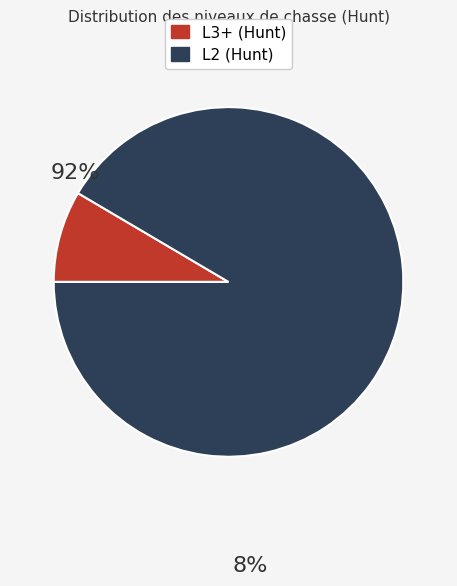

Is the sum of L2 (Hunt) and L3+ (Hunt) greater than half?

Yes